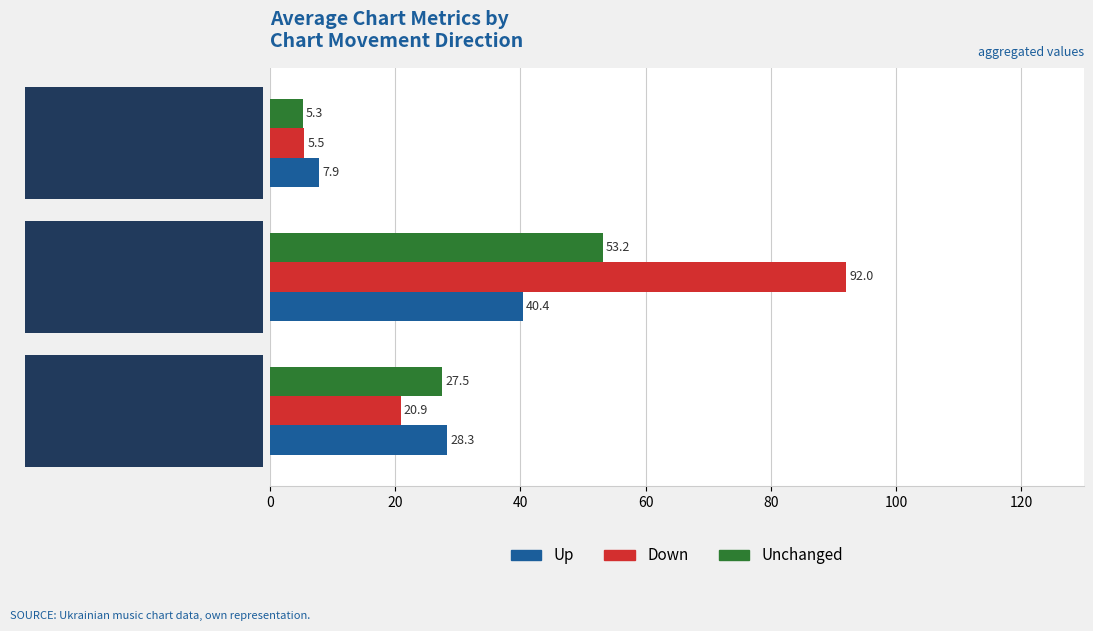

What is the greatest value displayed?

92.0